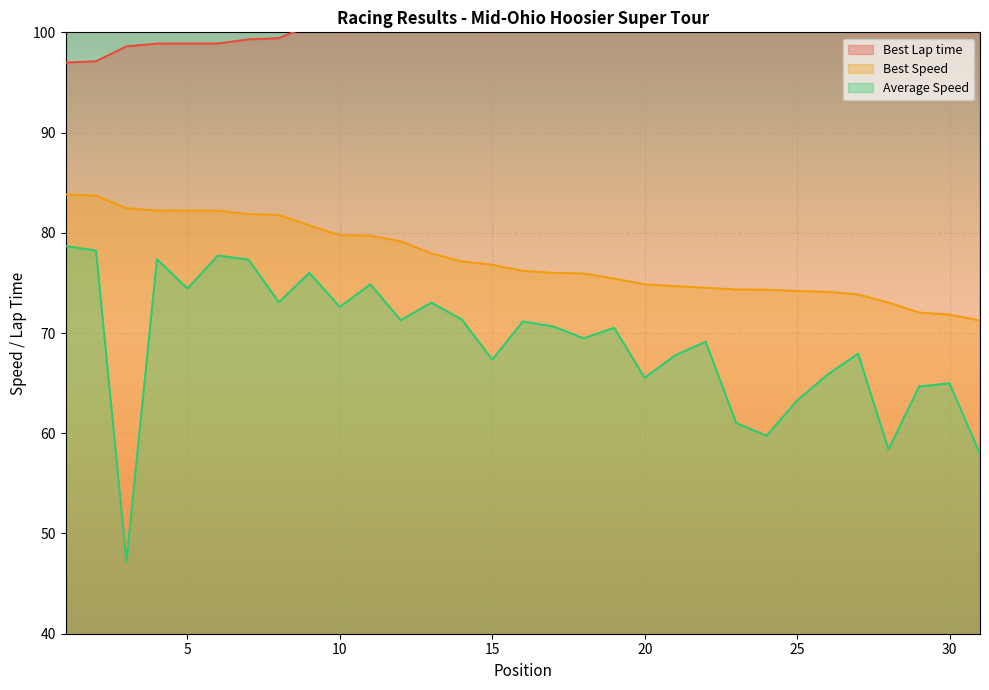

True or false: Average Speed has a value of 67.8 at 21.

True